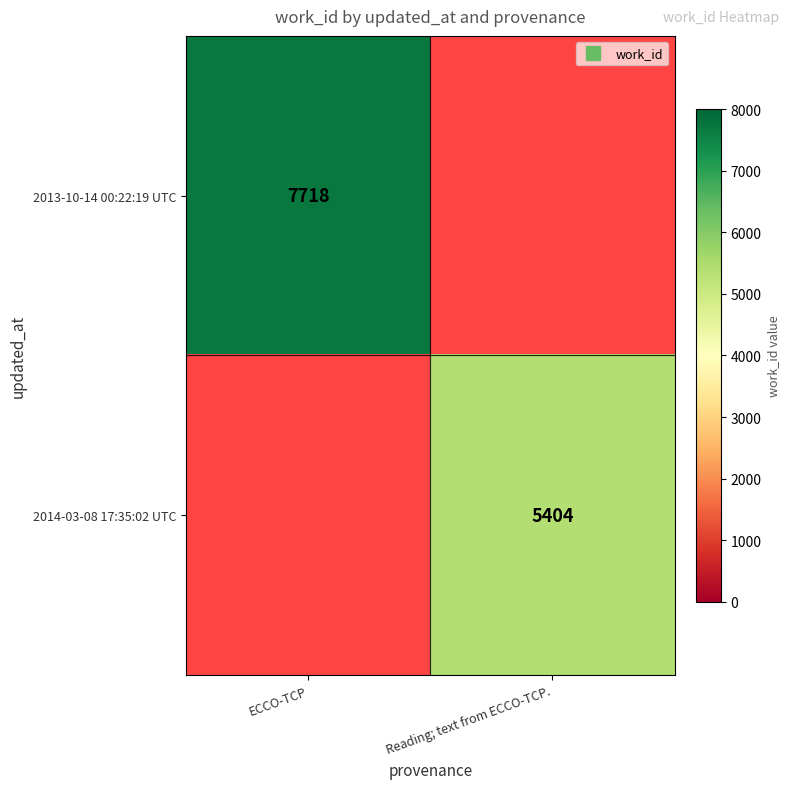

At how many categories does at least one series exceed 1233?

2